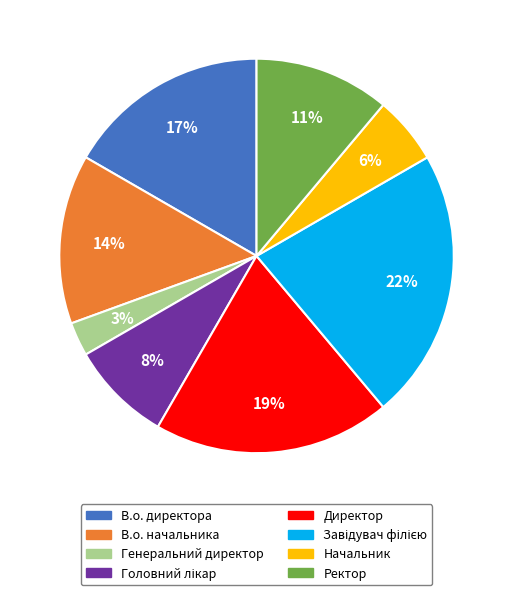

Does Генеральний директор account for over 50% of the chart?

No